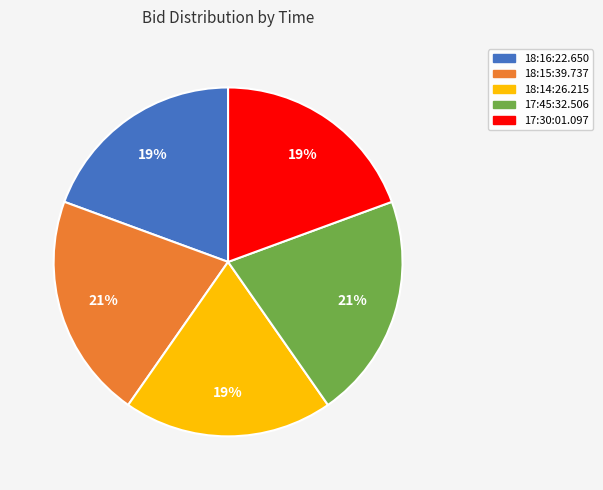

To the nearest percent, what portion does 18:16:22.650 represent?

19%